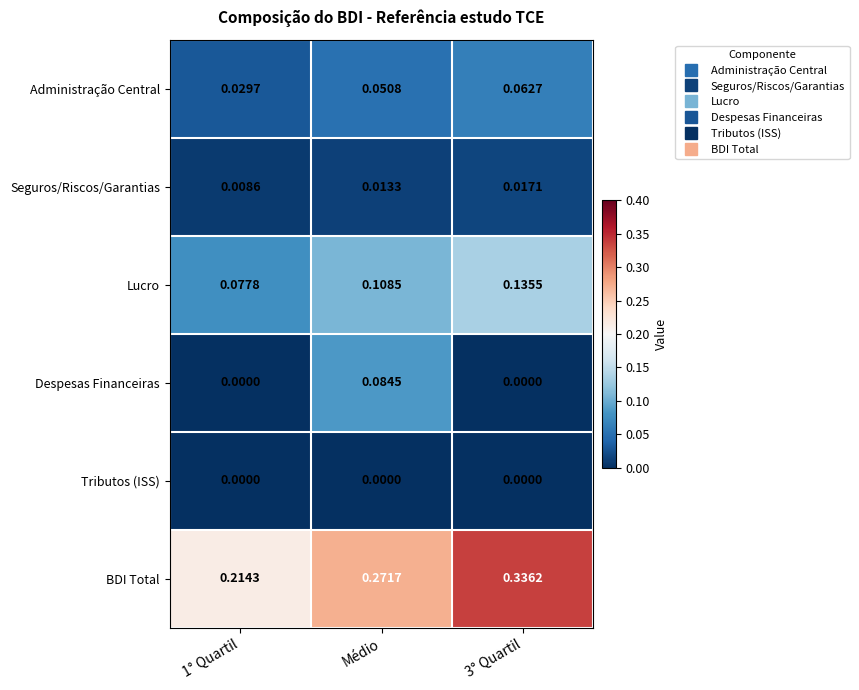

Rank the series at Médio from lowest to highest value.

Tributos (ISS), Seguros/Riscos/Garantias, Administração Central, Despesas Financeiras, Lucro, BDI Total